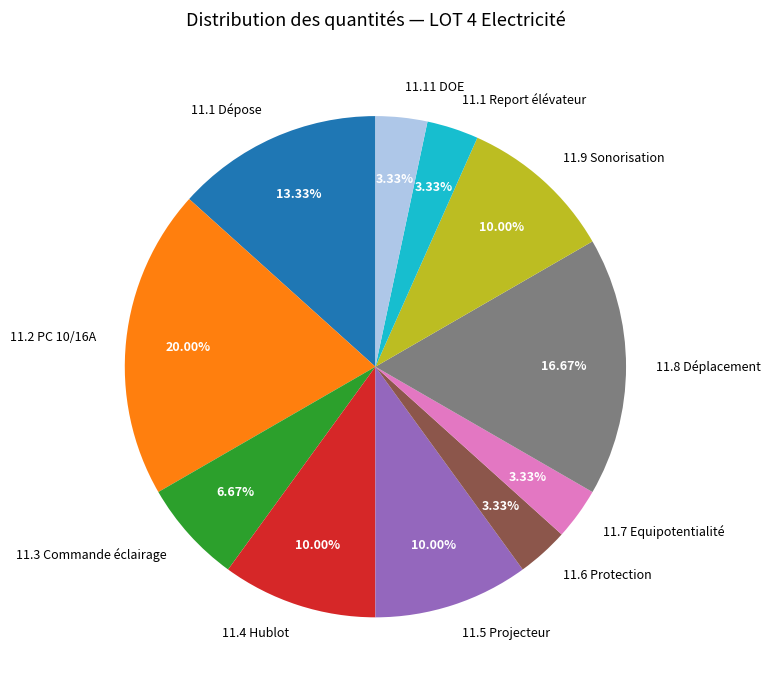

Count the number of slices in the pie.

11